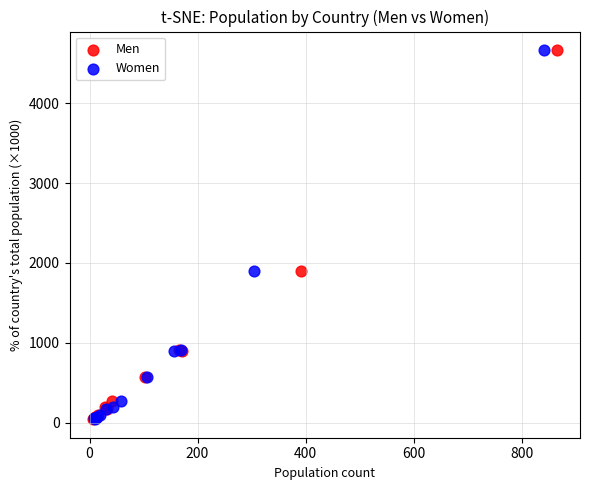

What are all the series names shown in the legend?

Men, Women